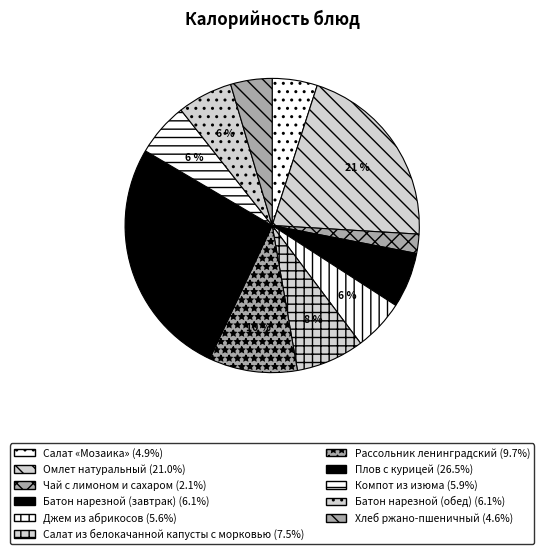

Count the number of slices in the pie.

11